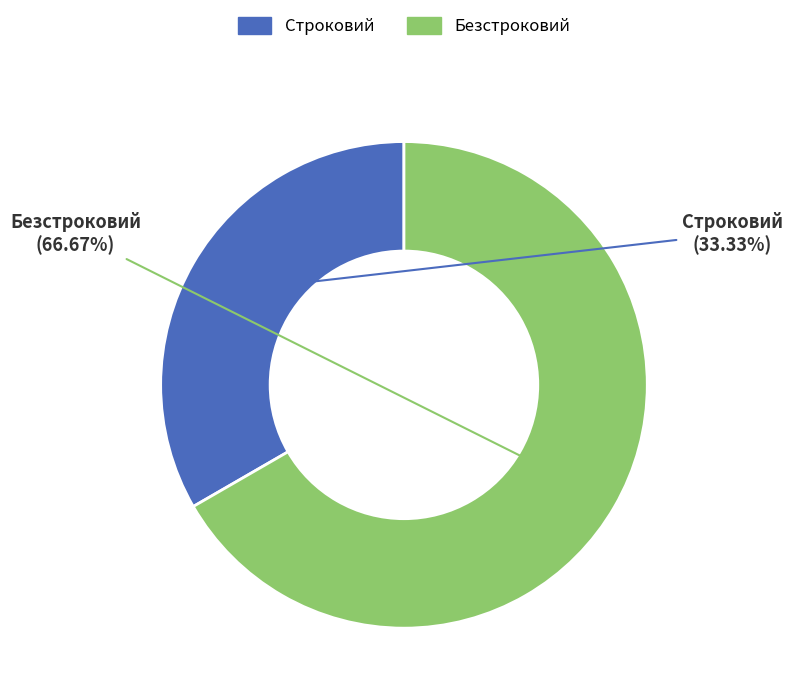

To the nearest percent, what is the combined percentage of Безстроковий and Строковий?

100%